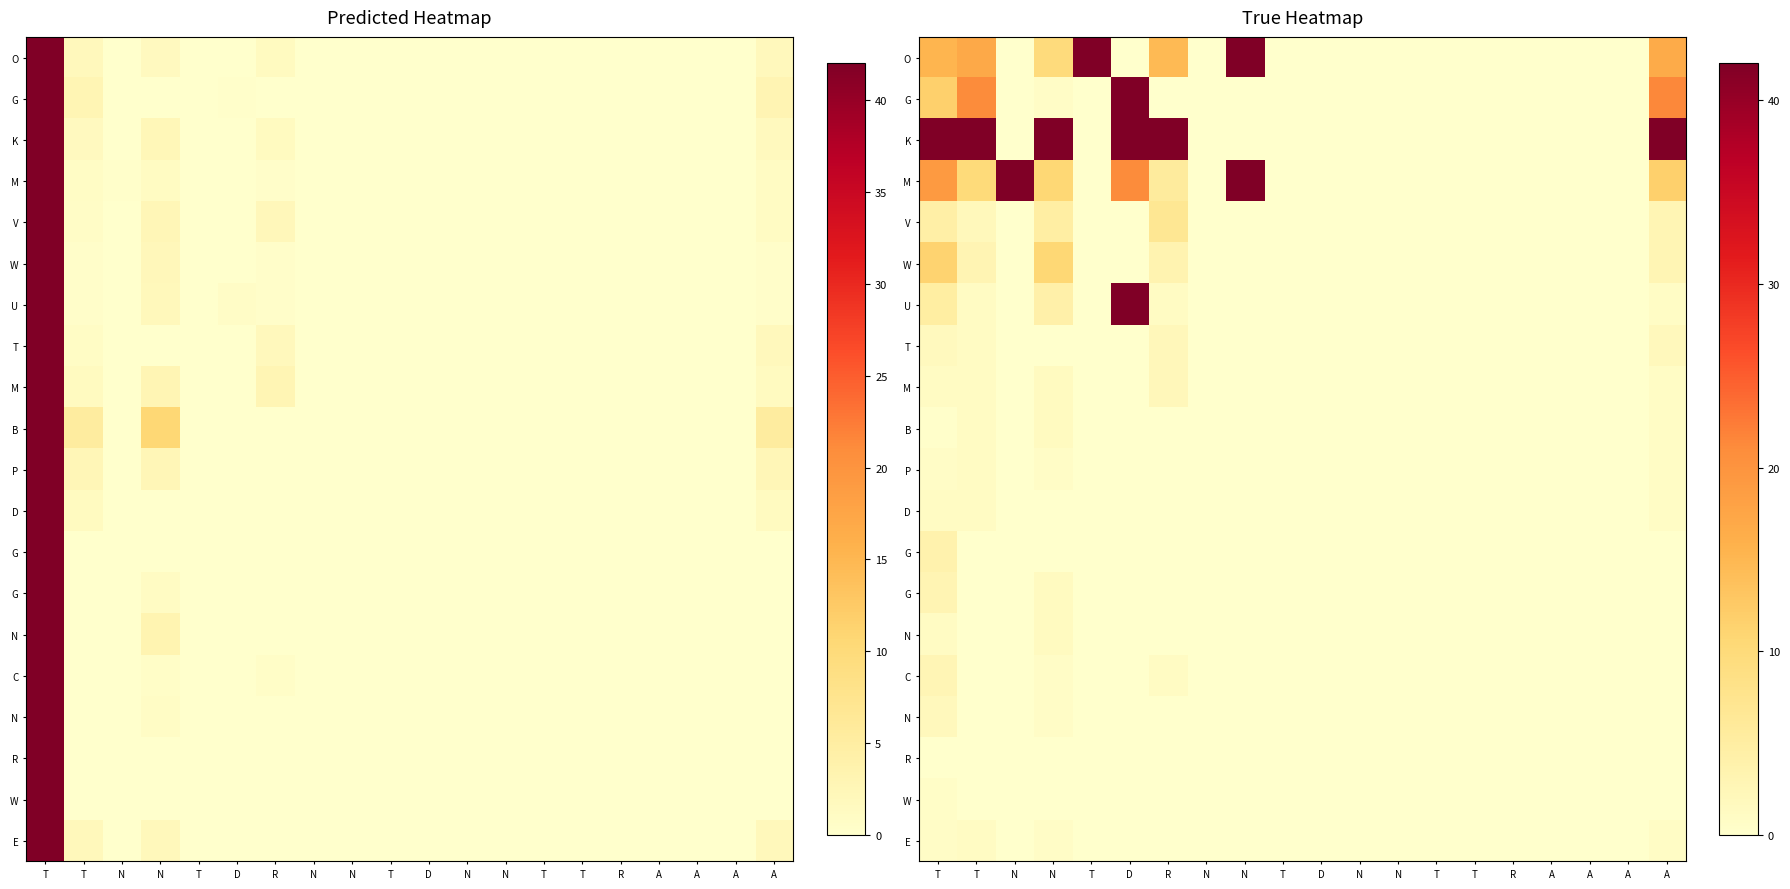

Which has a higher value, N or N?

N